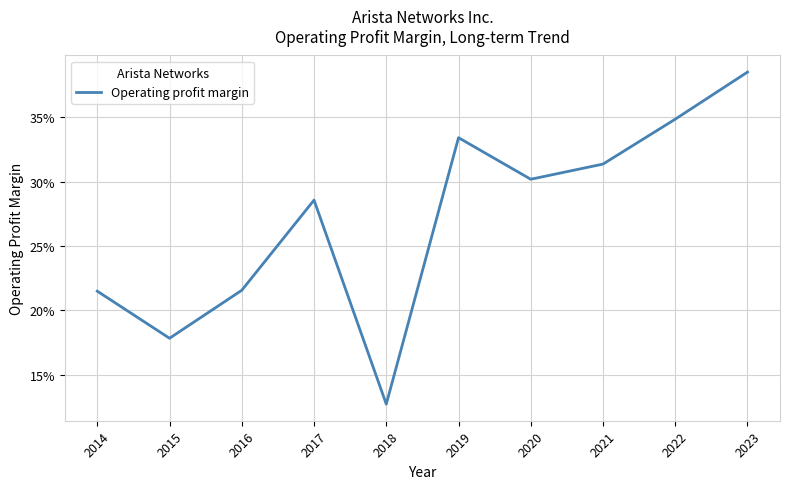

What is the sum of all values?

2.7